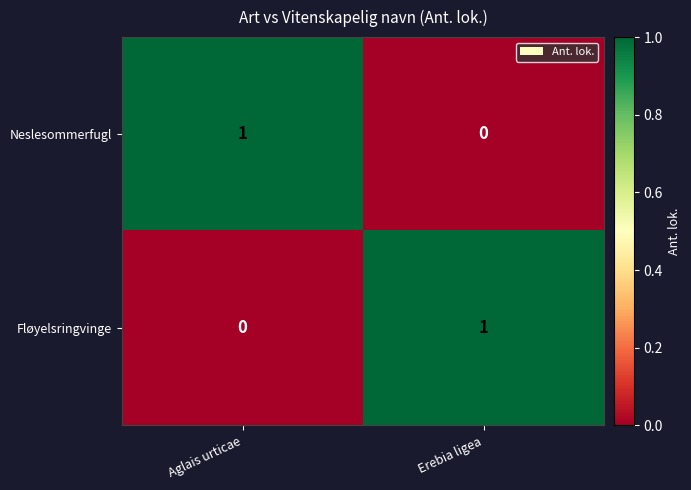

The value of Fløyelsringvinge at Erebia ligea is 1. True or false?

True